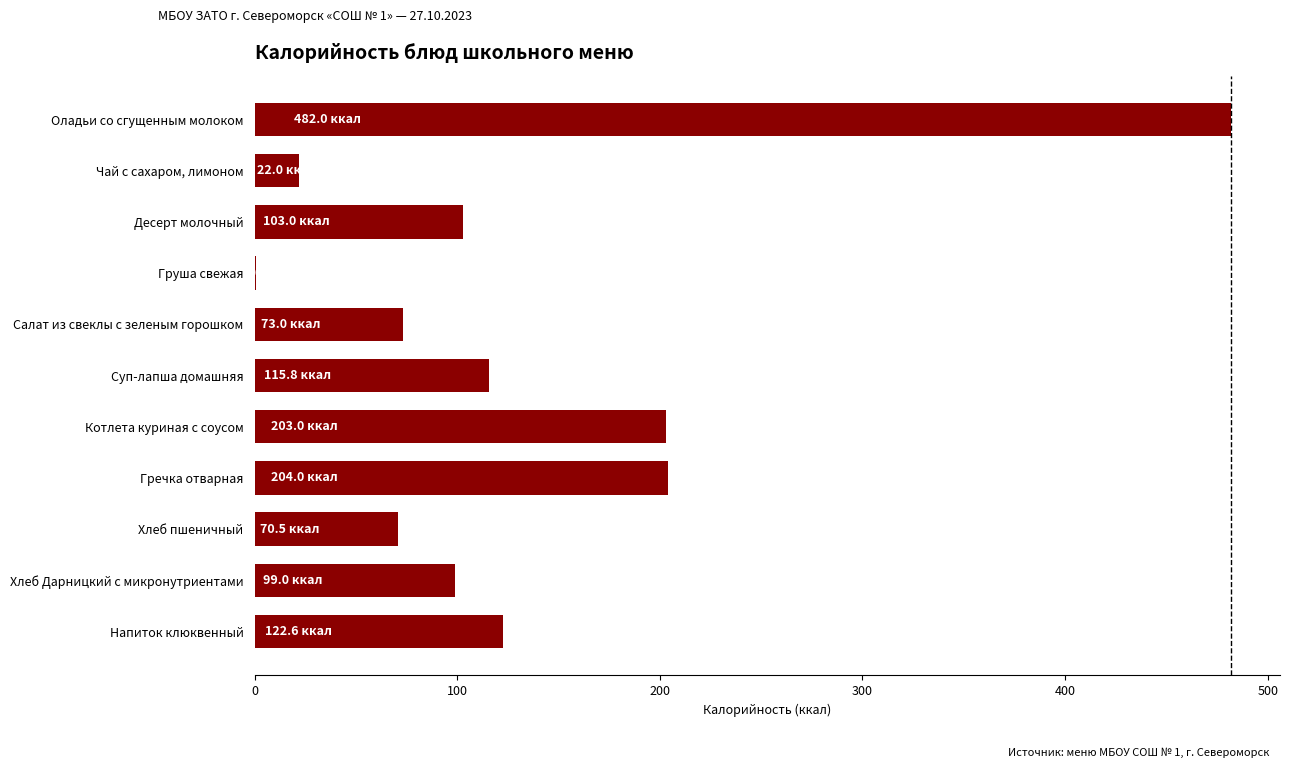

What is the ratio of the value at Напиток клюквенный to the value at Суп-лапша домашняя?

1.1